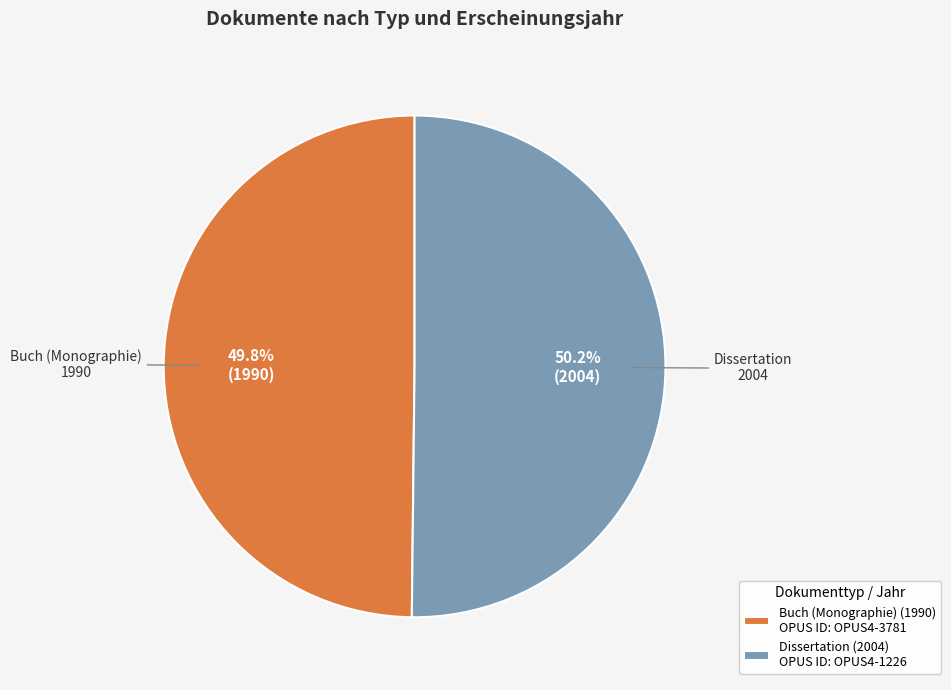

Is the sum of Buch (Monographie) (1990) OPUS ID: OPUS4-3781 and Dissertation (2004) OPUS ID: OPUS4-1226 greater than half?

Yes